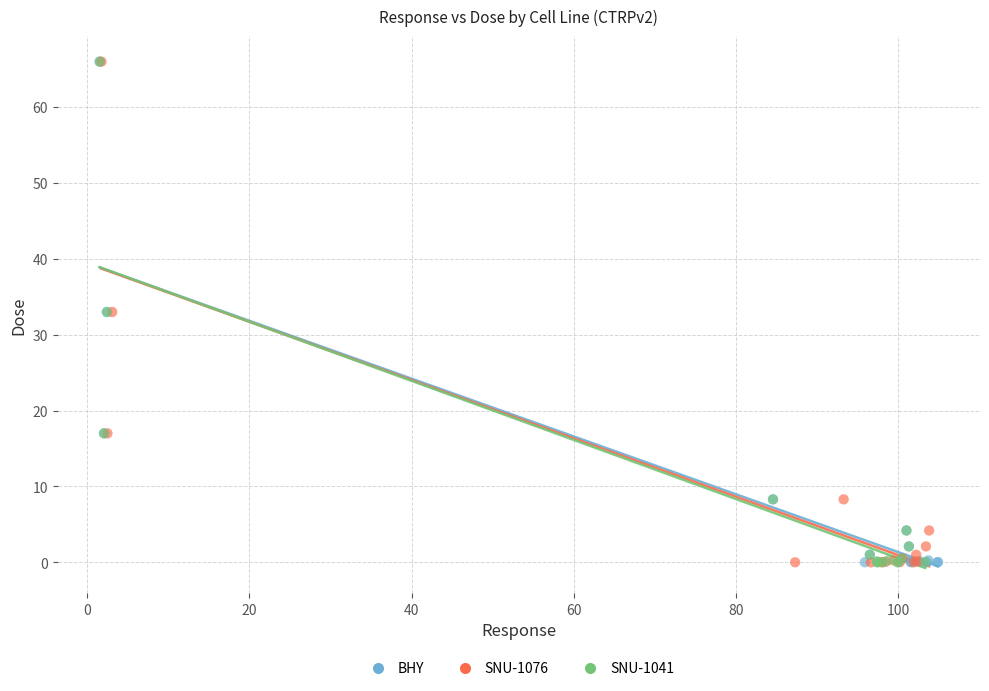

What are all the series names shown in the legend?

BHY, SNU-1076, SNU-1041